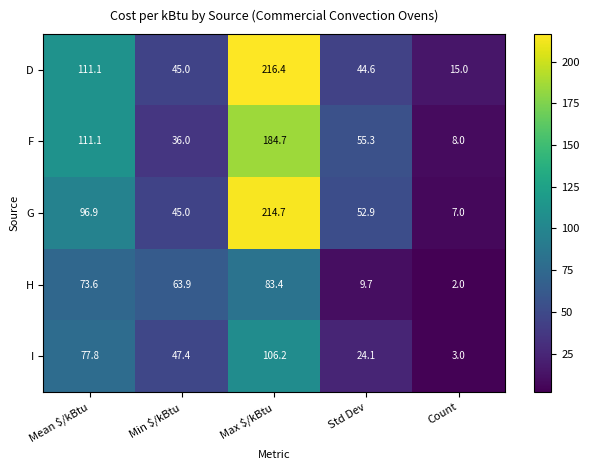

At which category is the sum across all series the highest?

Max $/kBtu